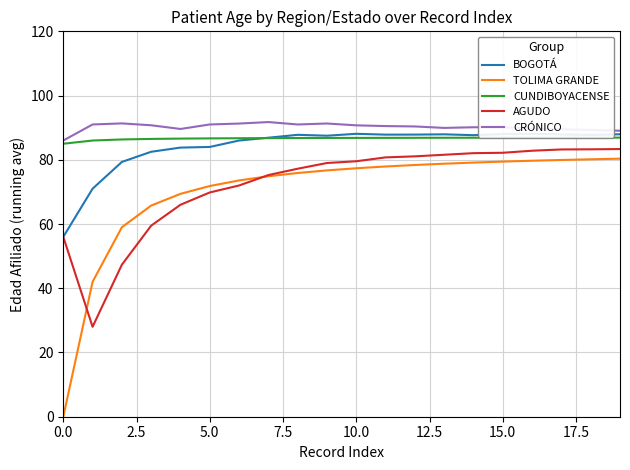

The BOGOTÁ series shows 138.2 at 15. True or false?

False